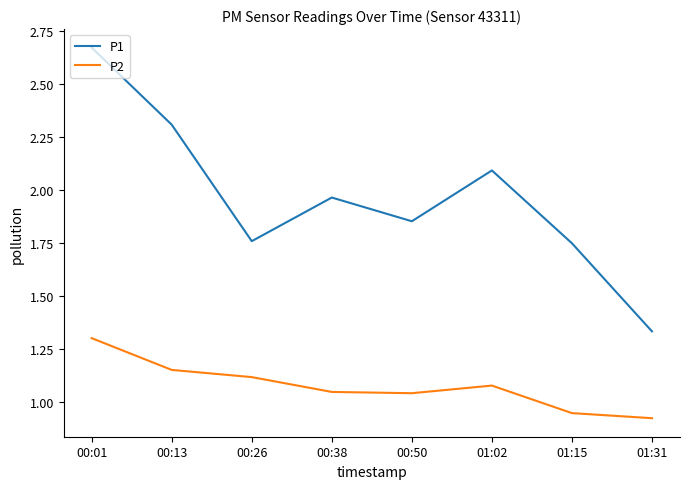

Which series has the widest spread of values?

P1